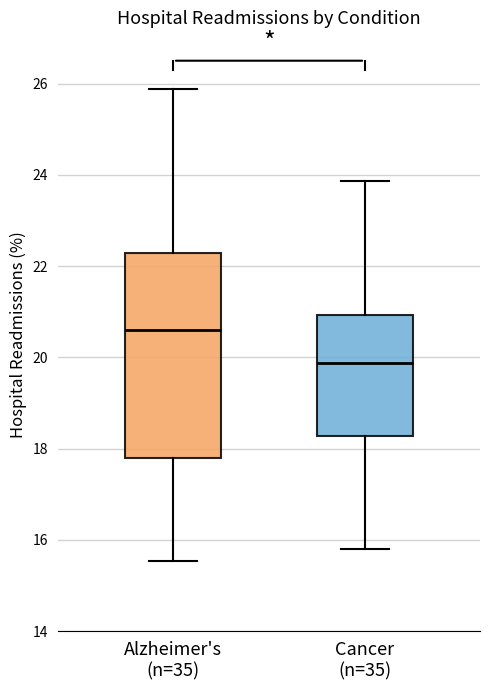

Reading left to right, read every box against the y-axis: the position of its median line, the range the box covers, and the ends of its whiskers. The values are not printed on the chart, so give them approximately, as read against the axis.

Alzheimer's (n=35): median 20.6, box 17.8 to 22.2, whiskers 15.6 to 25.8
Cancer (n=35): median 19.8, box 18.2 to 21.0, whiskers 15.8 to 23.8